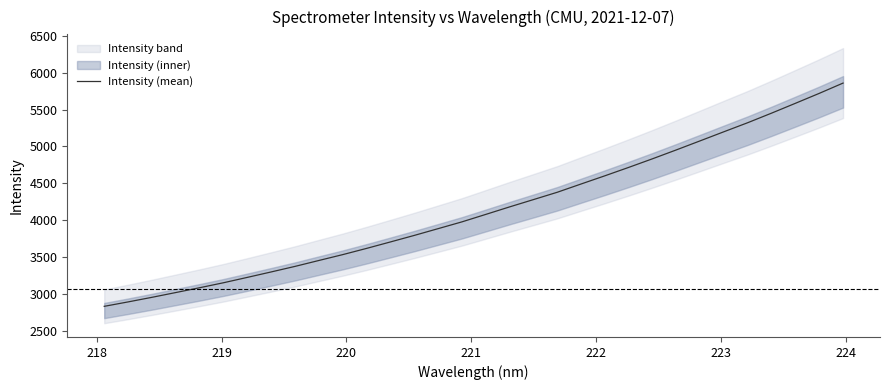

Does the chart have visible grid lines?

No